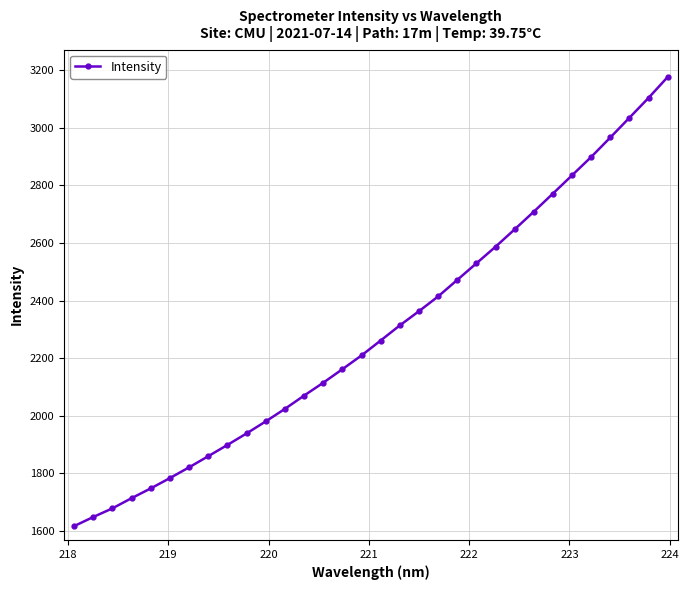

What is the value of the 24th point from the left?

2647.1